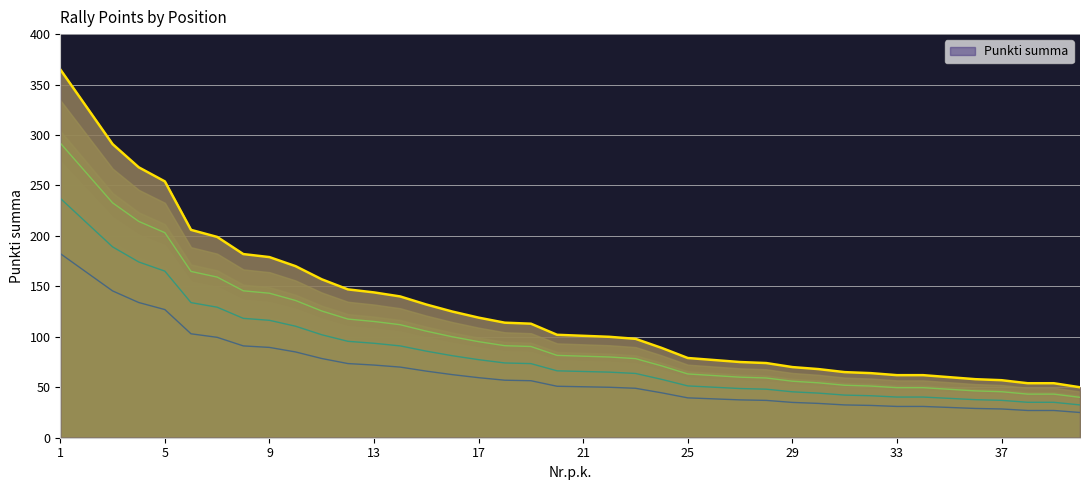

The value at 11 is 221. True or false?

False